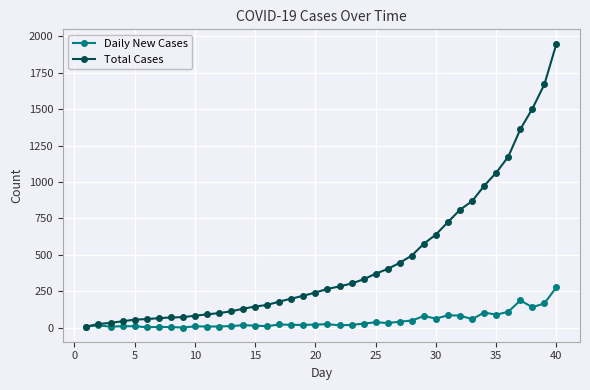

Which series has the largest total across all categories?

Total Cases